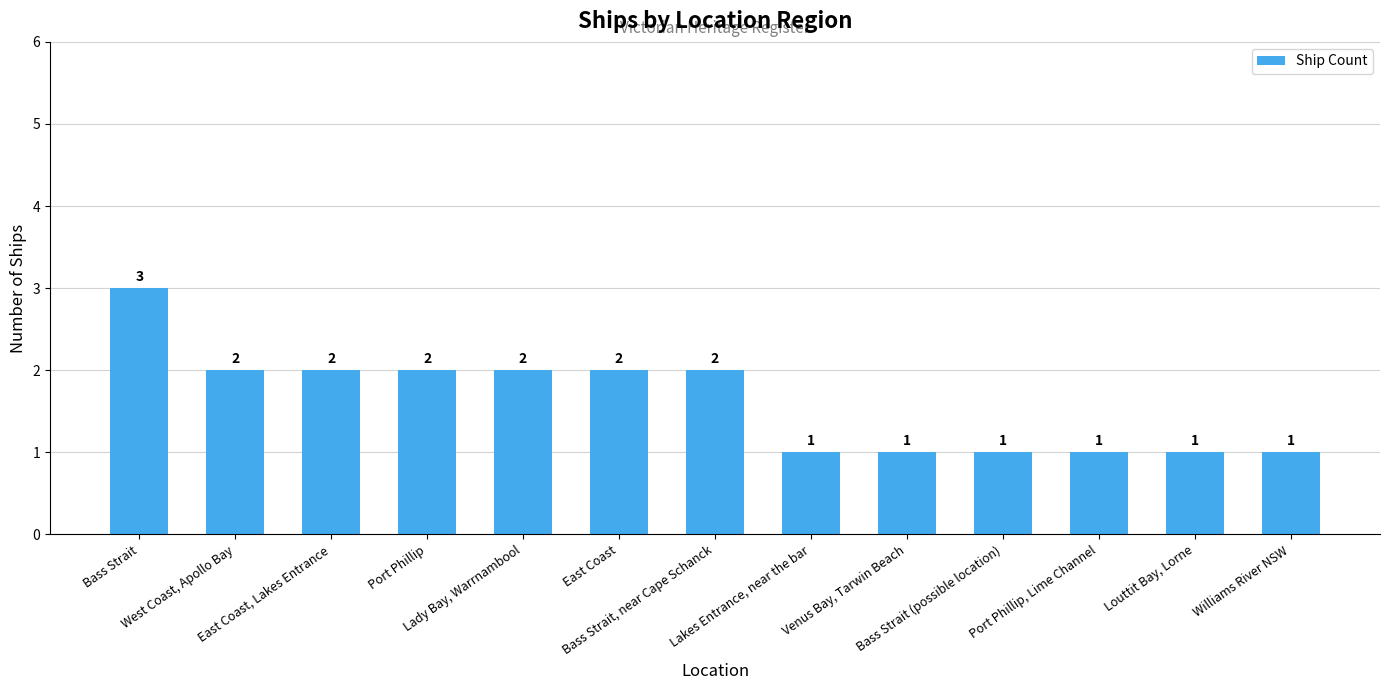

What is the minimum value shown in the chart?

1